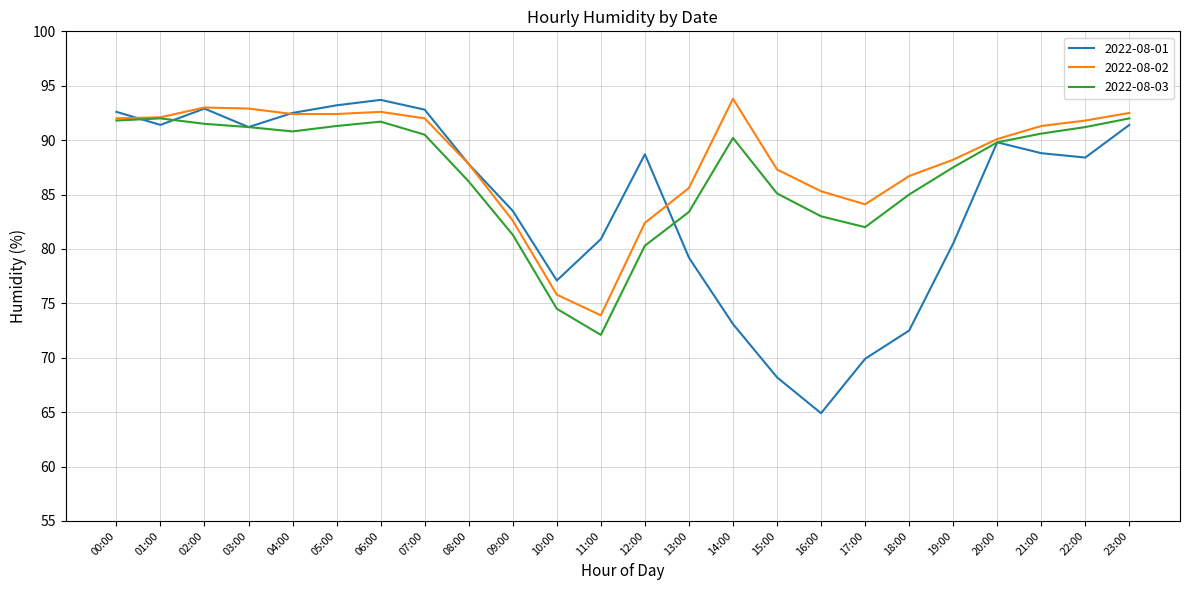

Where do 2022-08-02 and 2022-08-01 first cross each other?

00:00 and 01:00